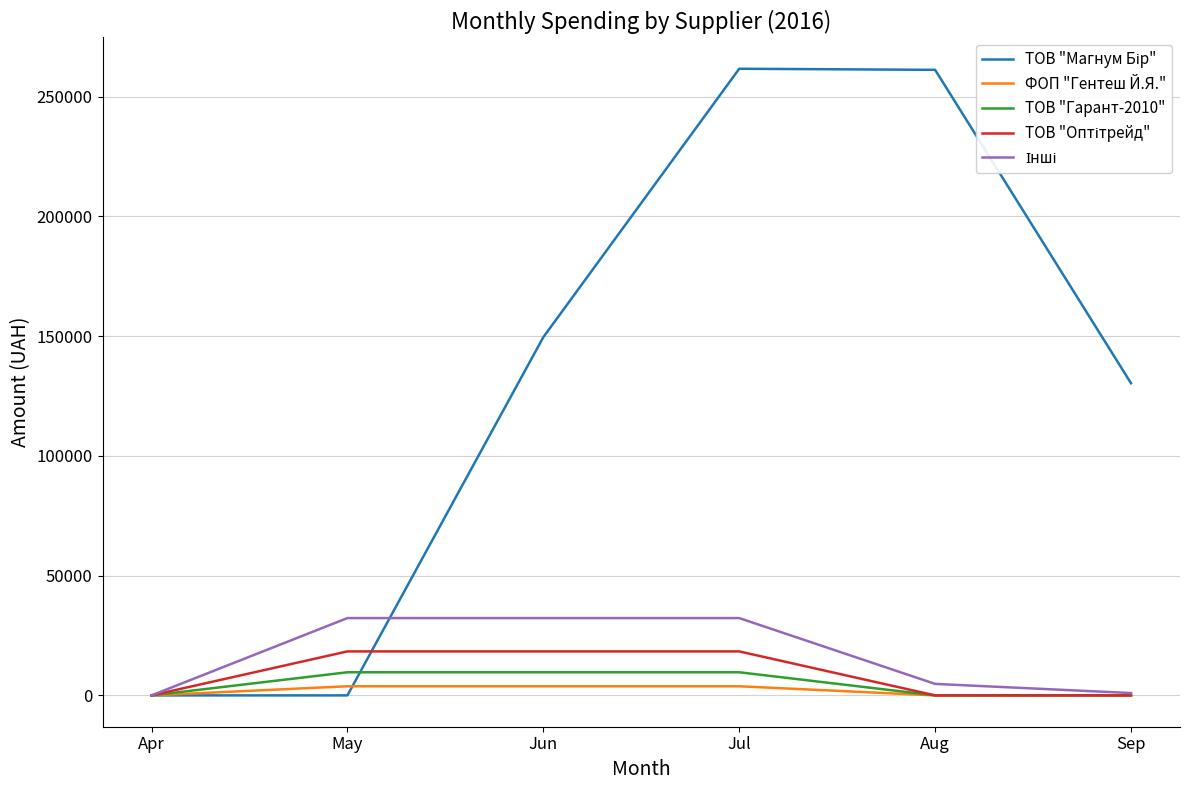

At which category is the sum across all series the highest?

Jul